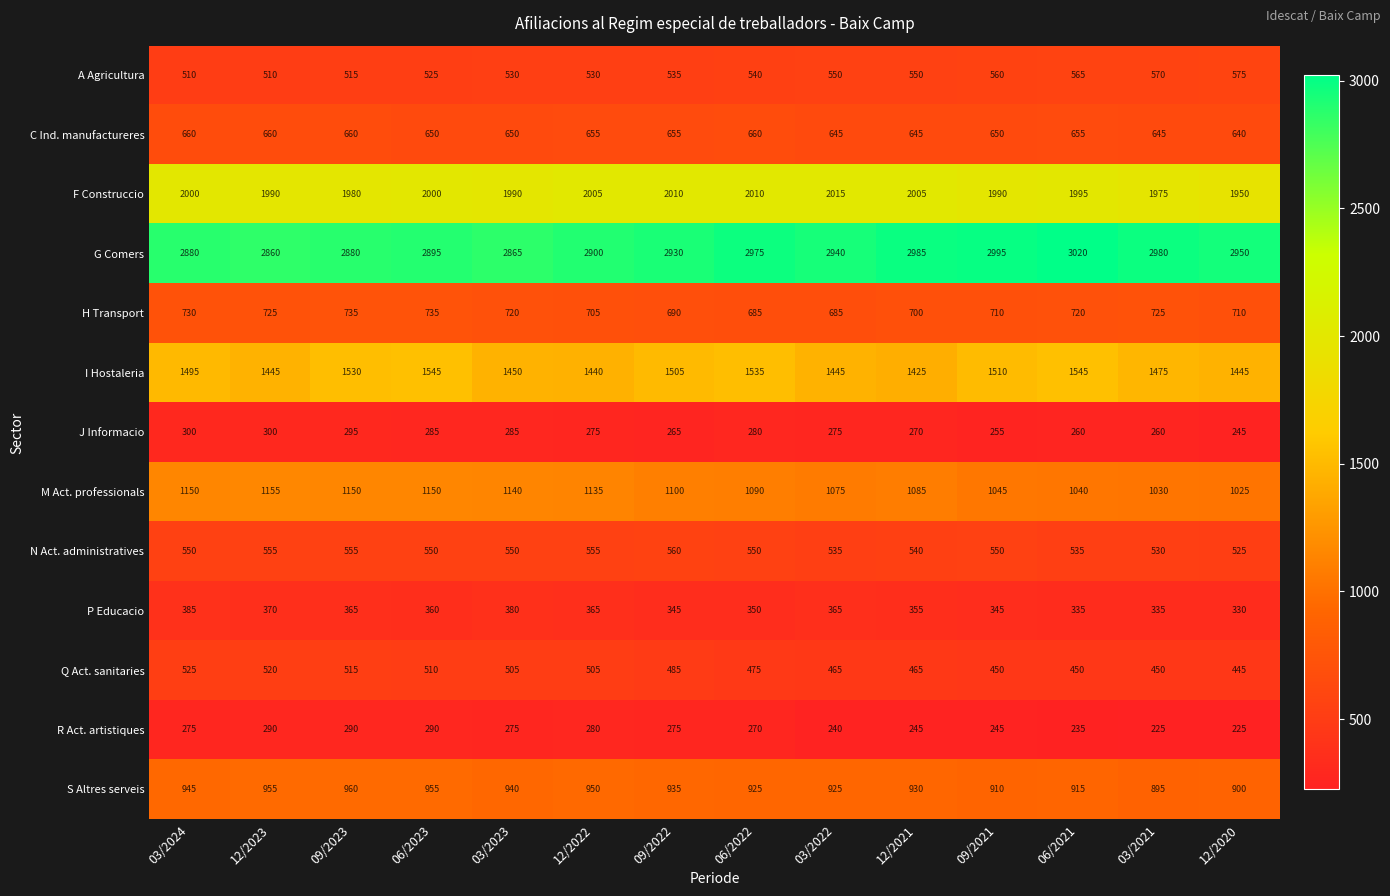

Is it true that F Construccio equals 2005 at 12/2021?

True